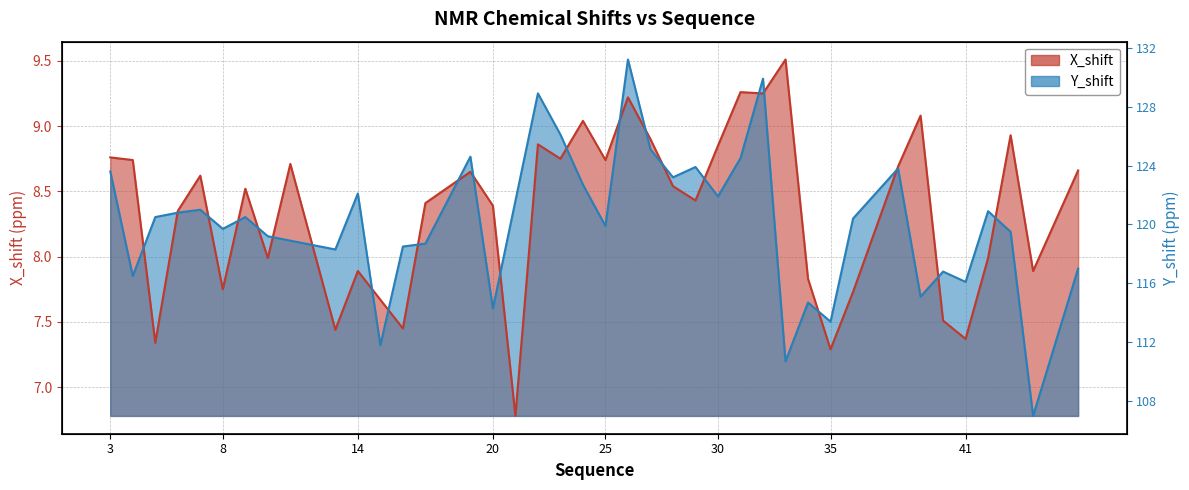

What is the smallest value displayed?

6.8